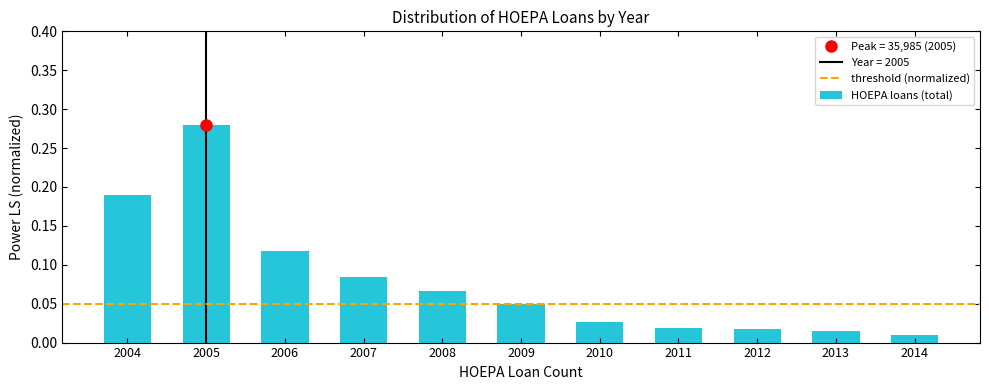

What is the sum of all values?

0.9